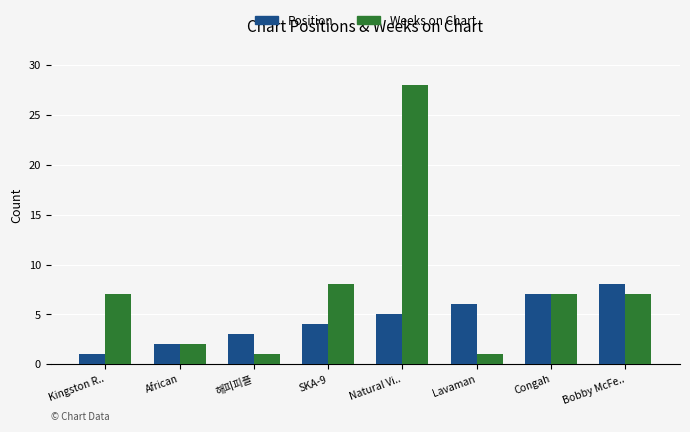

What is the difference between the highest and lowest values at Kingston R..?

6